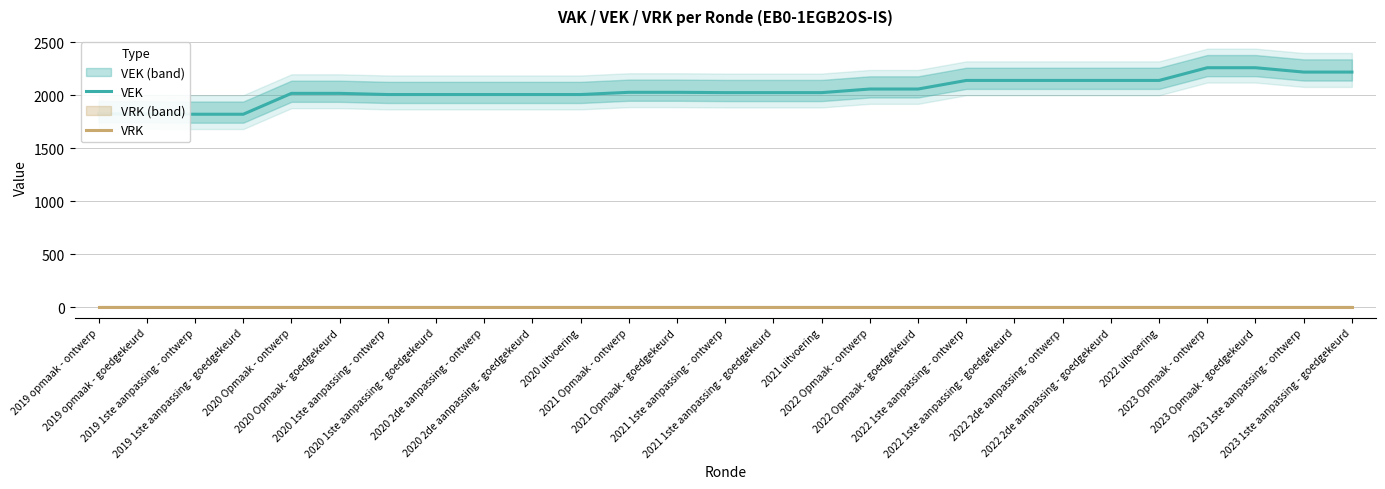

At which category is the sum across all series the highest?

2023 Opmaak - ontwerp